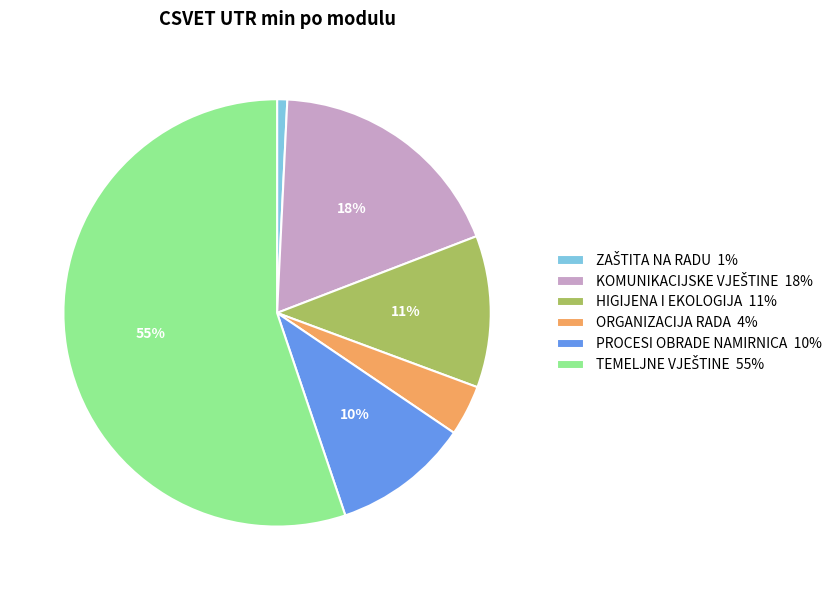

To the nearest percent, what is the average slice percentage?

17%